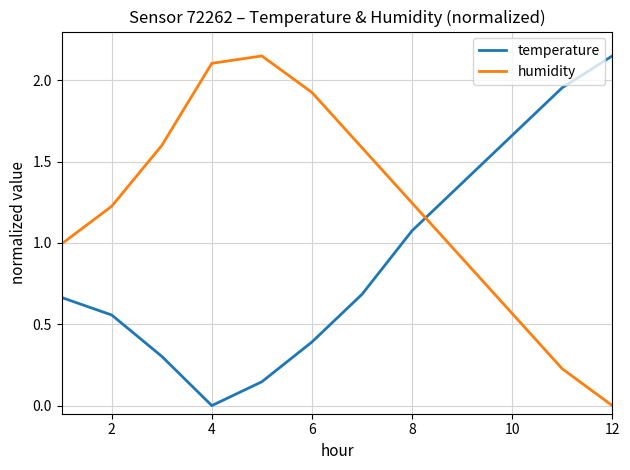

Does the chart display data point markers on the line(s)?

No